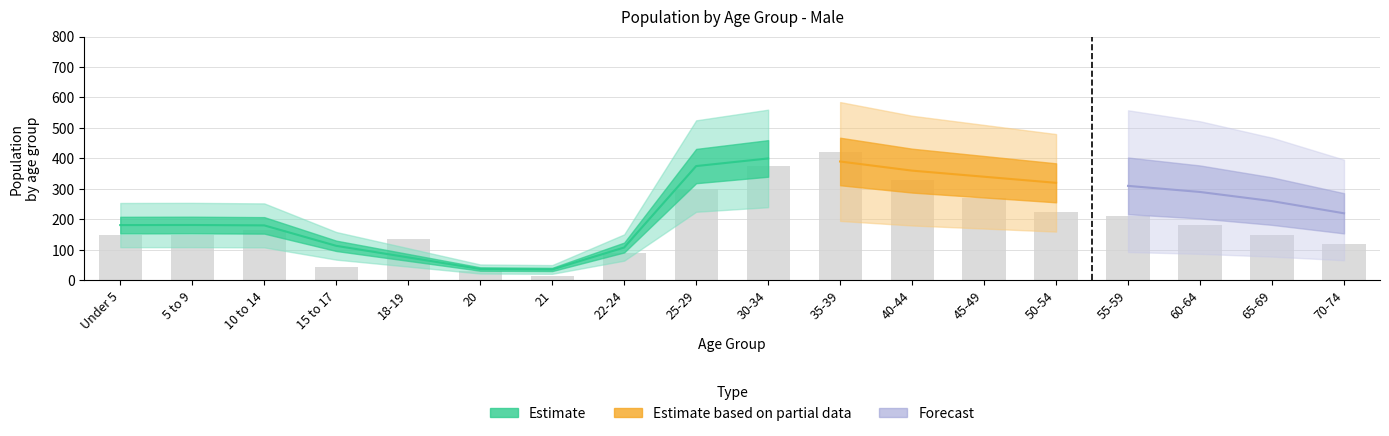

Reading left to right, what are all the values shown in this chart?

Under 5=150	5 to 9=150	10 to 14=165	15 to 17=45	18-19=135	20=30	21=15	22-24=90	25-29=300	30-34=375	35-39=420	40-44=330	45-49=270	50-54=225	55-59=210	60-64=180	65-69=150	70-74=120